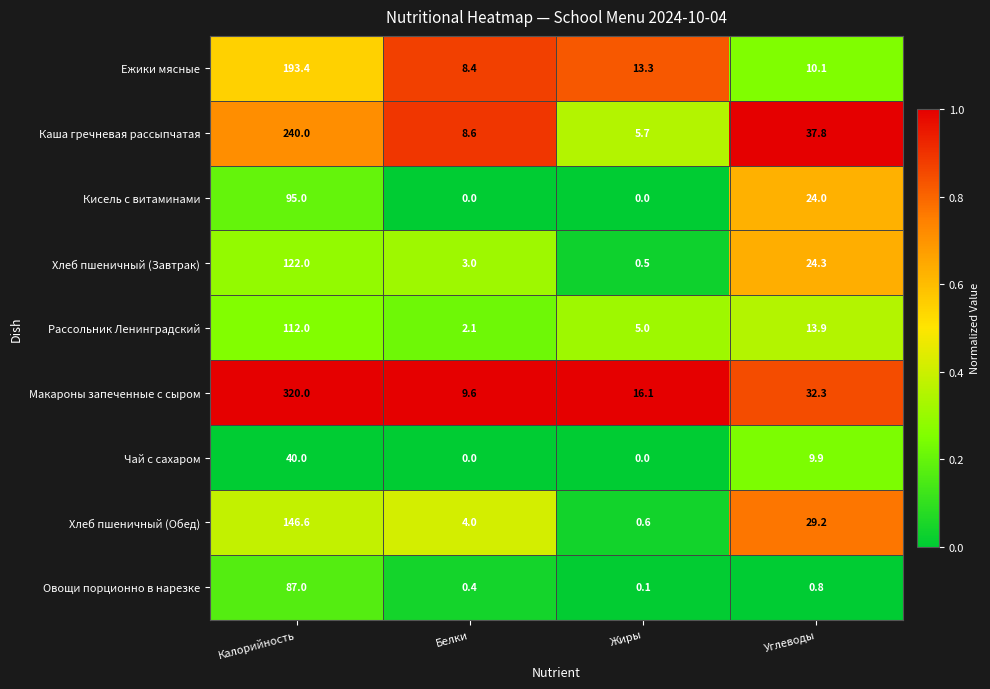

What is the spread (max minus min) of values at Белки?

9.6